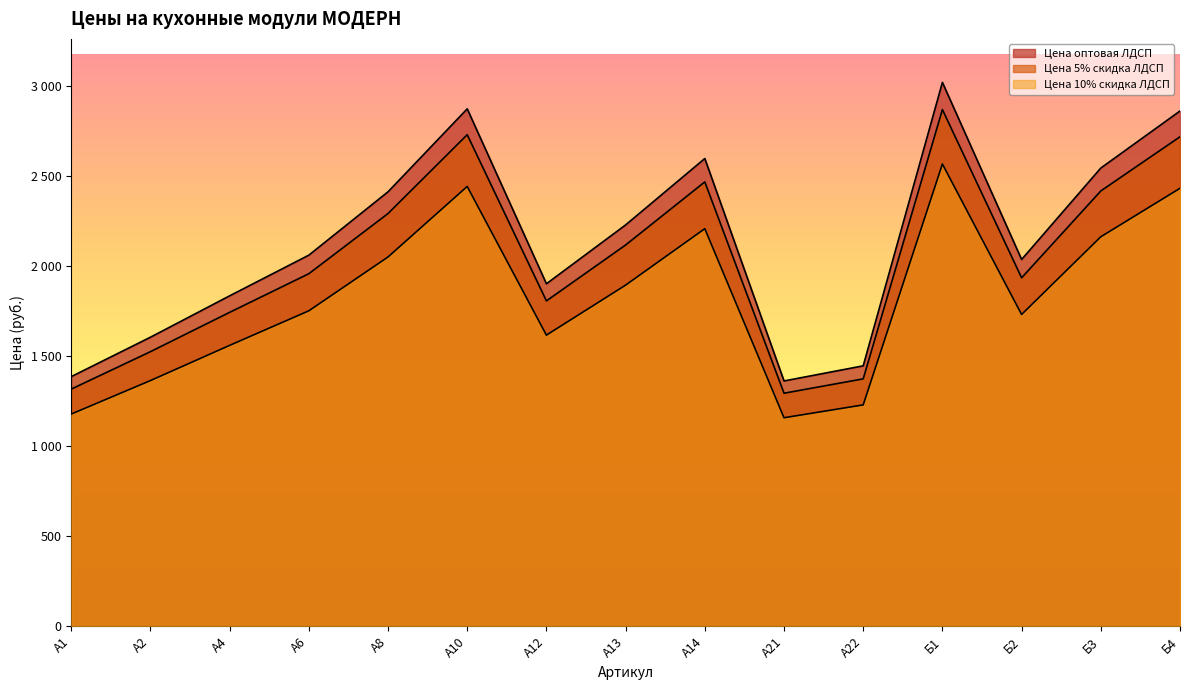

How many values in the Цена 10% скидка ЛДСП series exceed 1958?

8